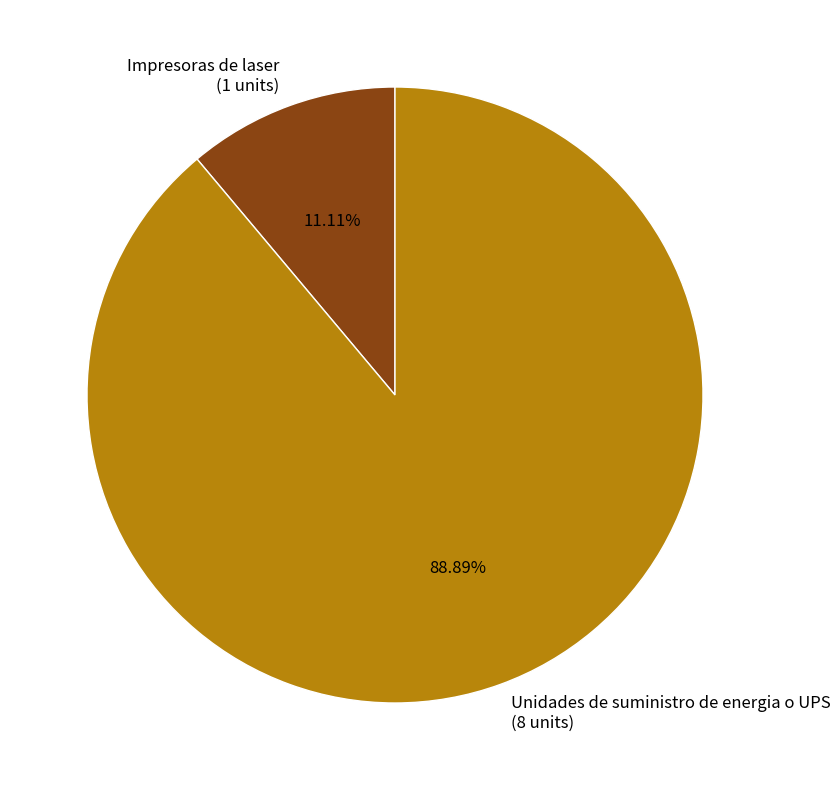

How many segments does this pie chart have?

2